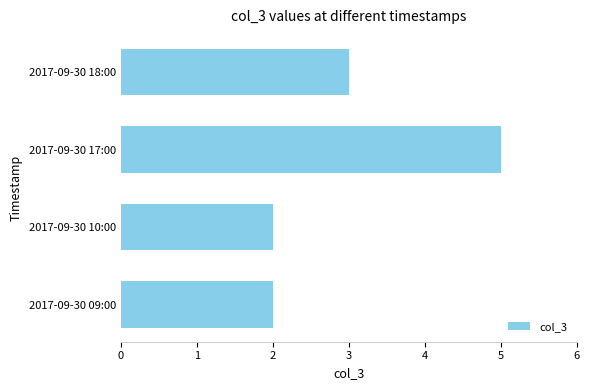

True or false: the data shows 3 at 2017-09-30 18:00.

True